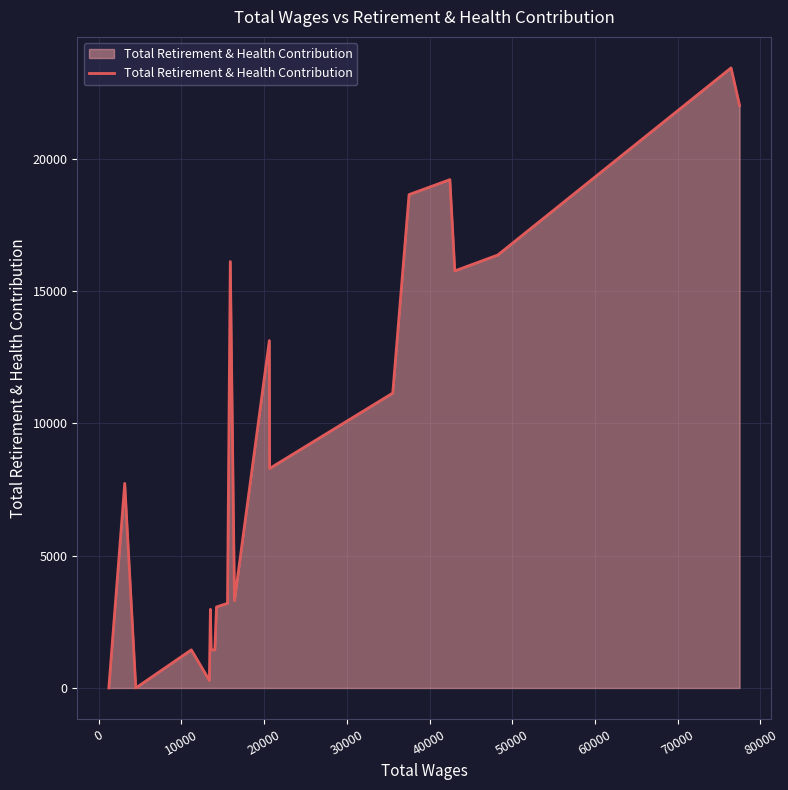

What is the difference between the maximum and minimum values?

23435